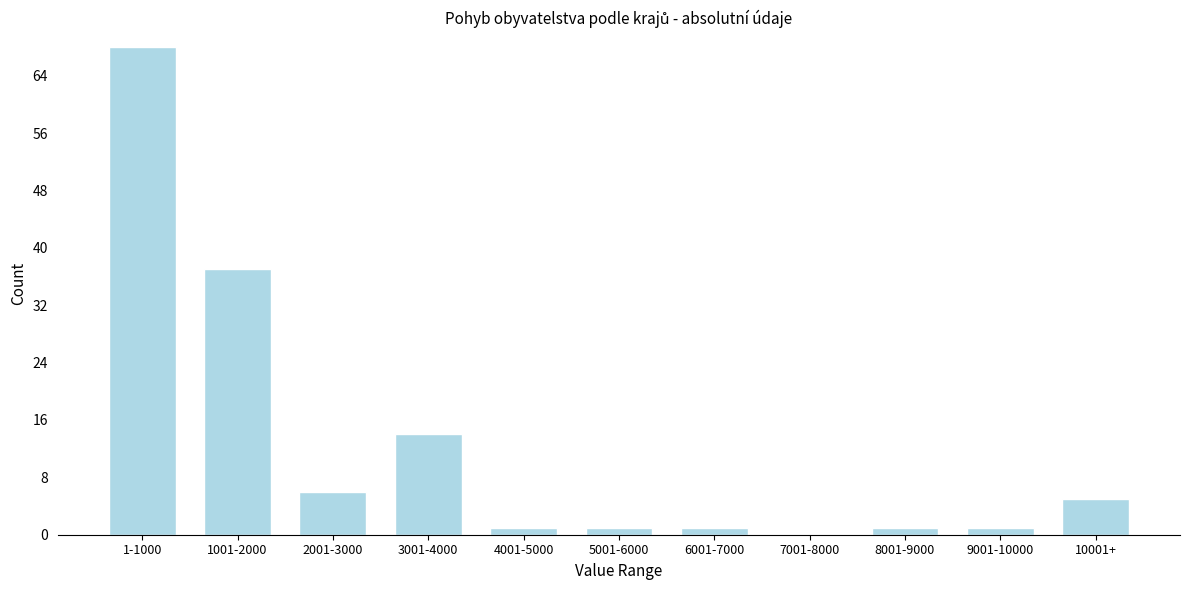

Reading left to right, transcribe all the data shown in this chart.

1-1000=68	1001-2000=37	2001-3000=6	3001-4000=14	4001-5000=1	5001-6000=1	6001-7000=1	7001-8000=0	8001-9000=1	9001-10000=1	10001+=5